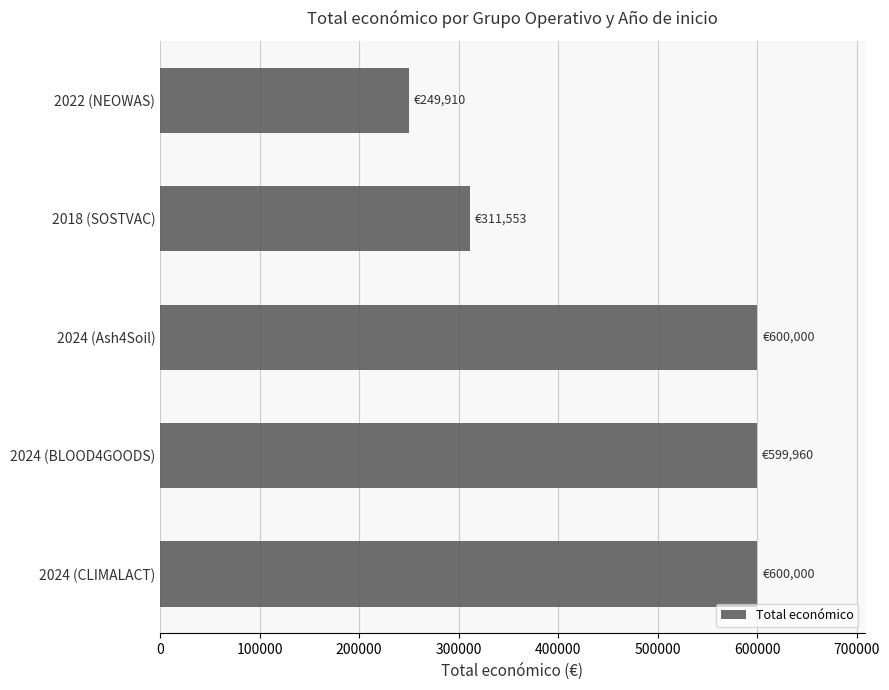

Where is the data nearest to the value 424955?

2018 (SOSTVAC)